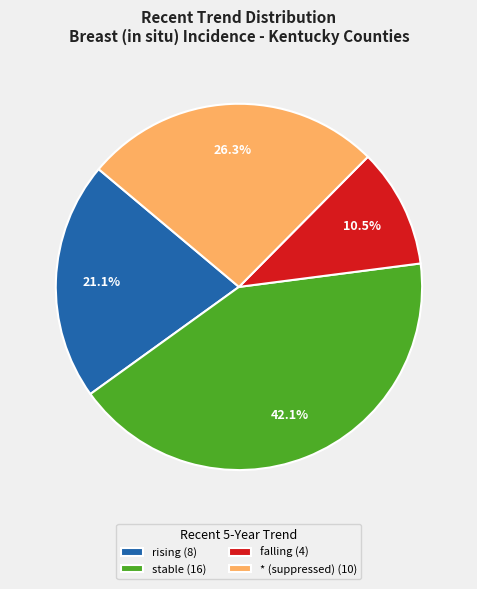

Which category has the biggest portion of the pie?

stable (16)